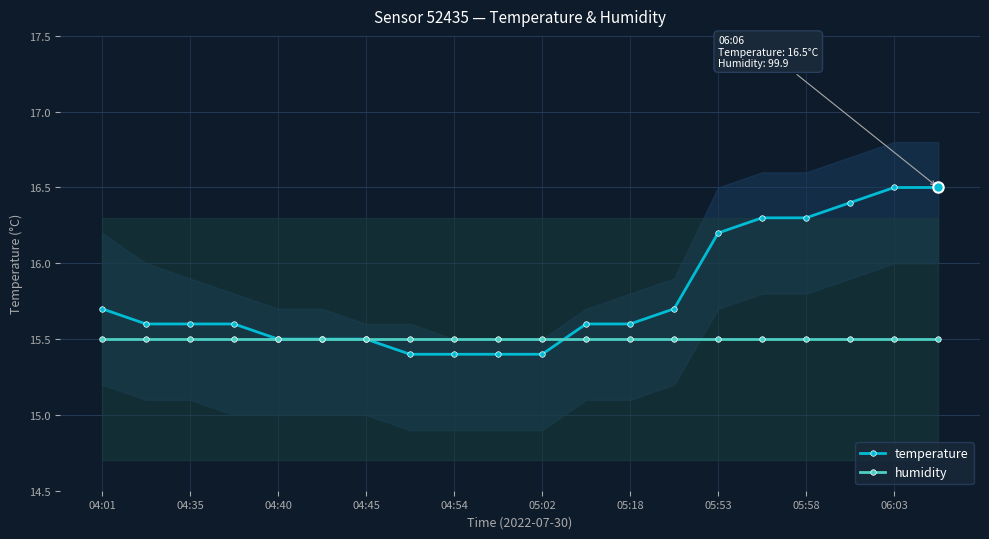

The value of humidity at 05:58 is 15.5. True or false?

True